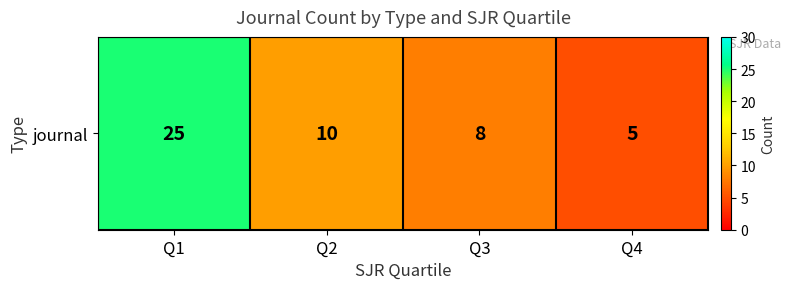

What is the ratio of the value at Q4 to the value at Q1?

0.2